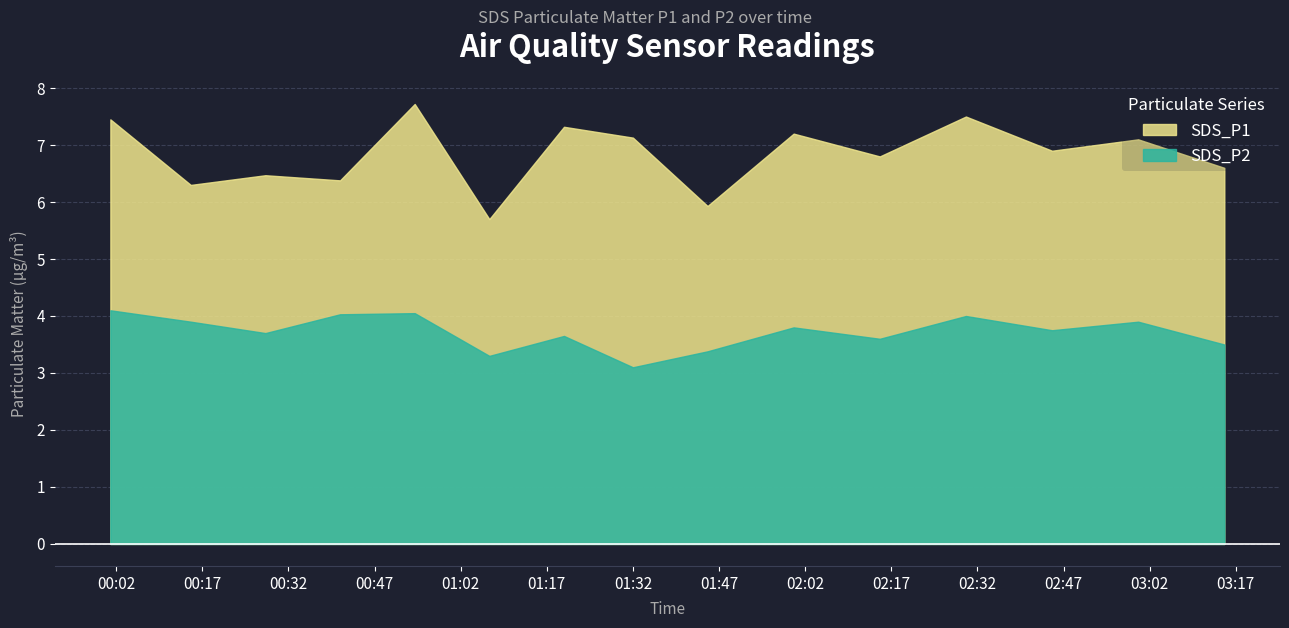

What is the minimum value for SDS_P2?

3.1